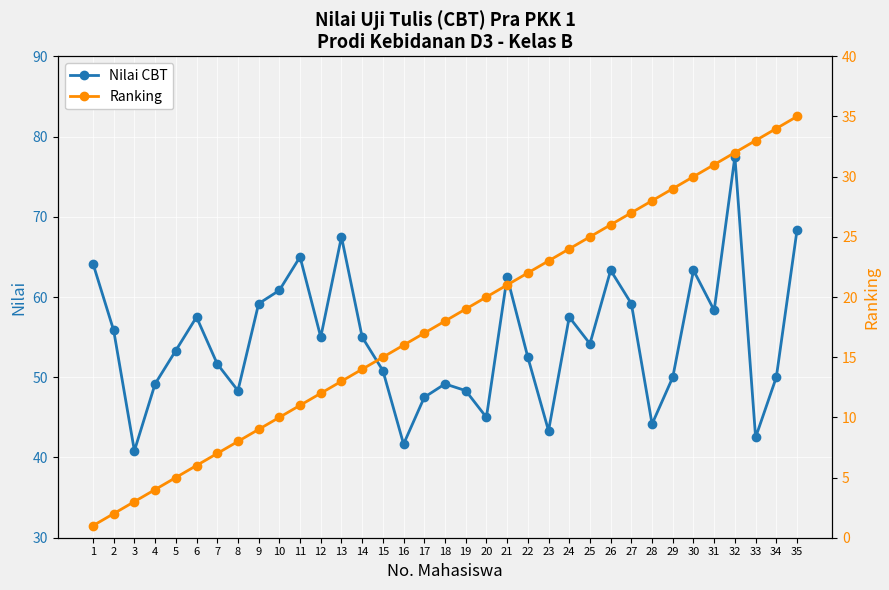

What is the sum of all Ranking values?

630.0